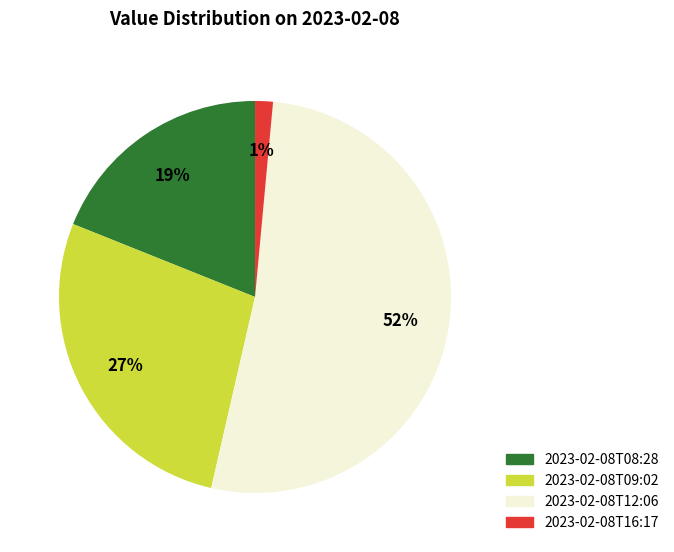

Which has a higher value, 2023-02-08T12:06 or 2023-02-08T16:17?

2023-02-08T12:06